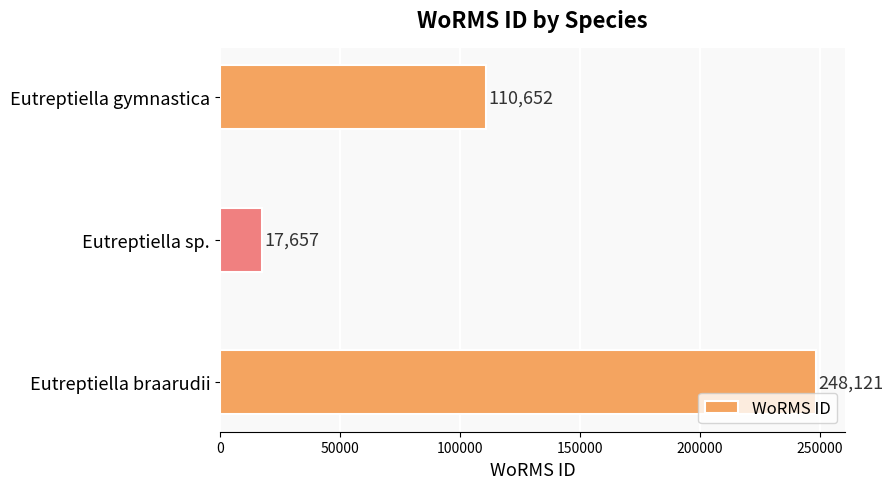

What is the value of the 1st bar from the top?

110652